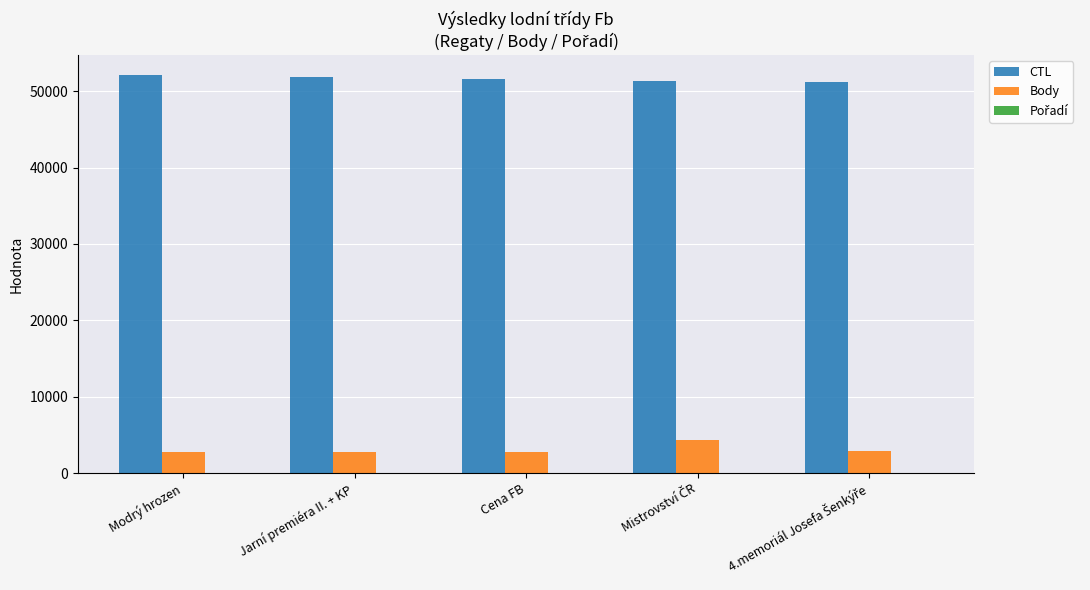

What is the maximum value for Body?

4325